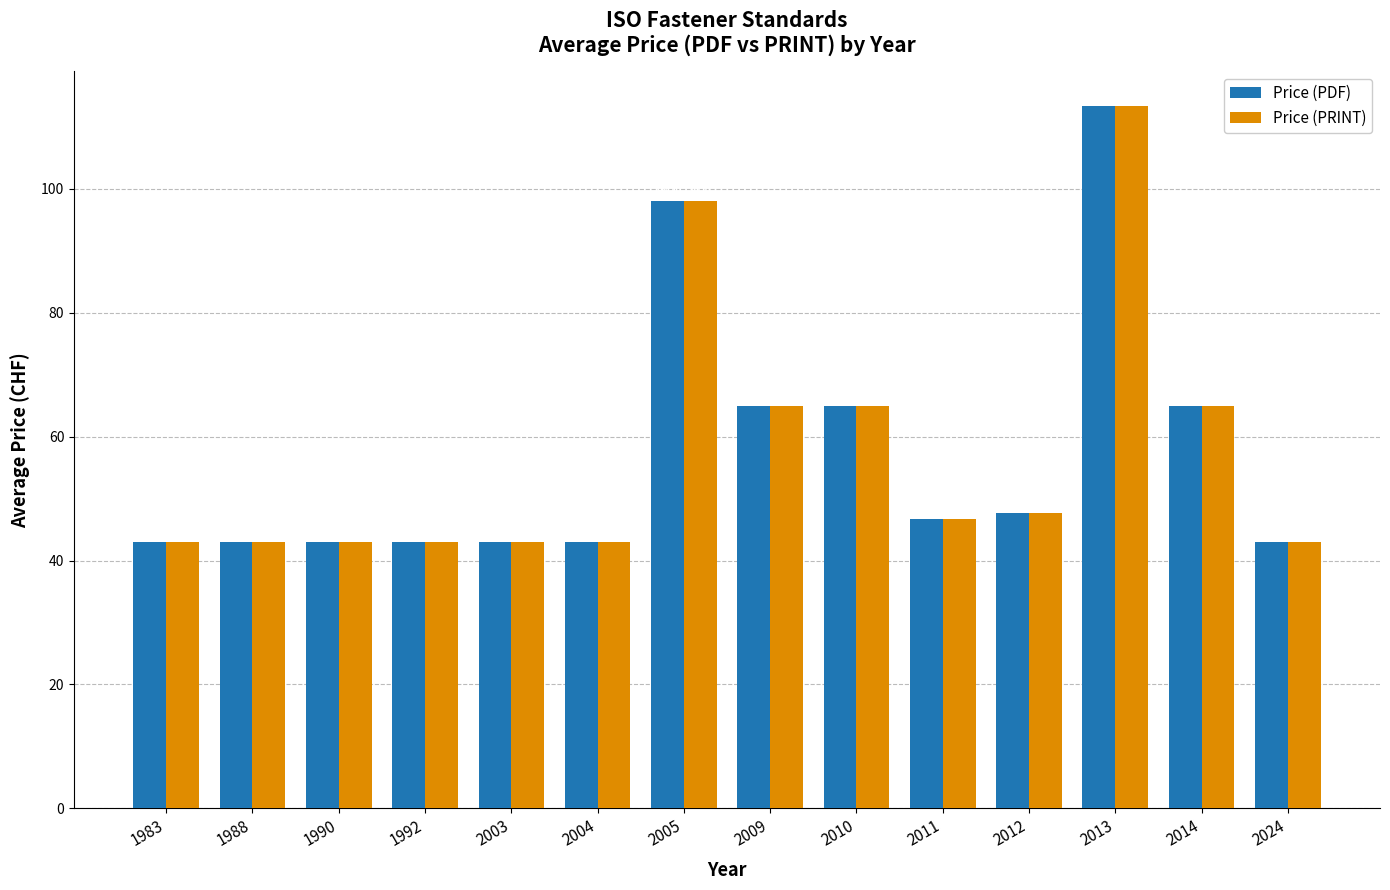

What is the highest value of the Price (PRINT) series?

113.3